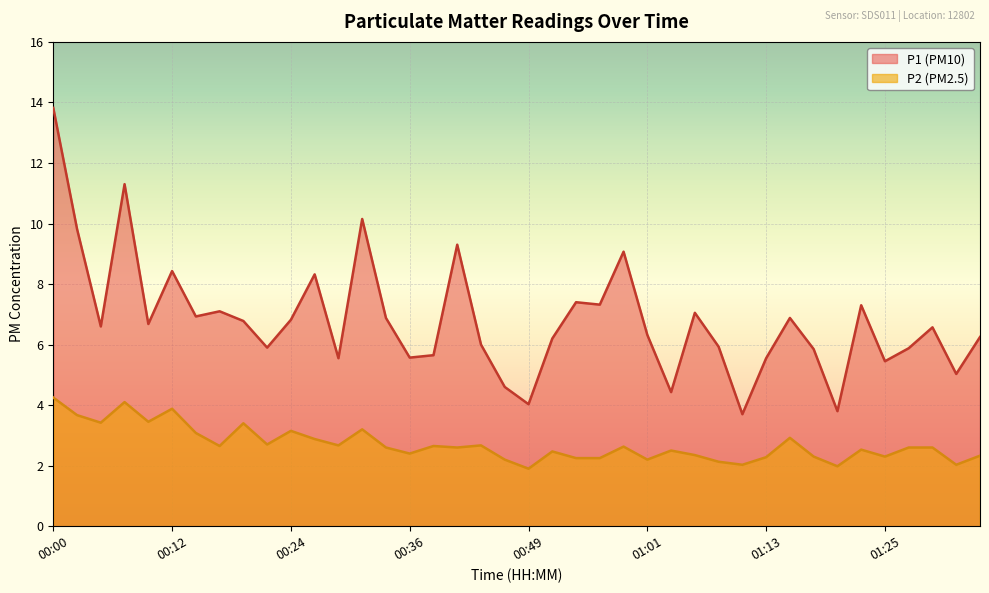

Rank the series by their maximum value, from lowest to highest.

P2 (PM2.5), P1 (PM10)